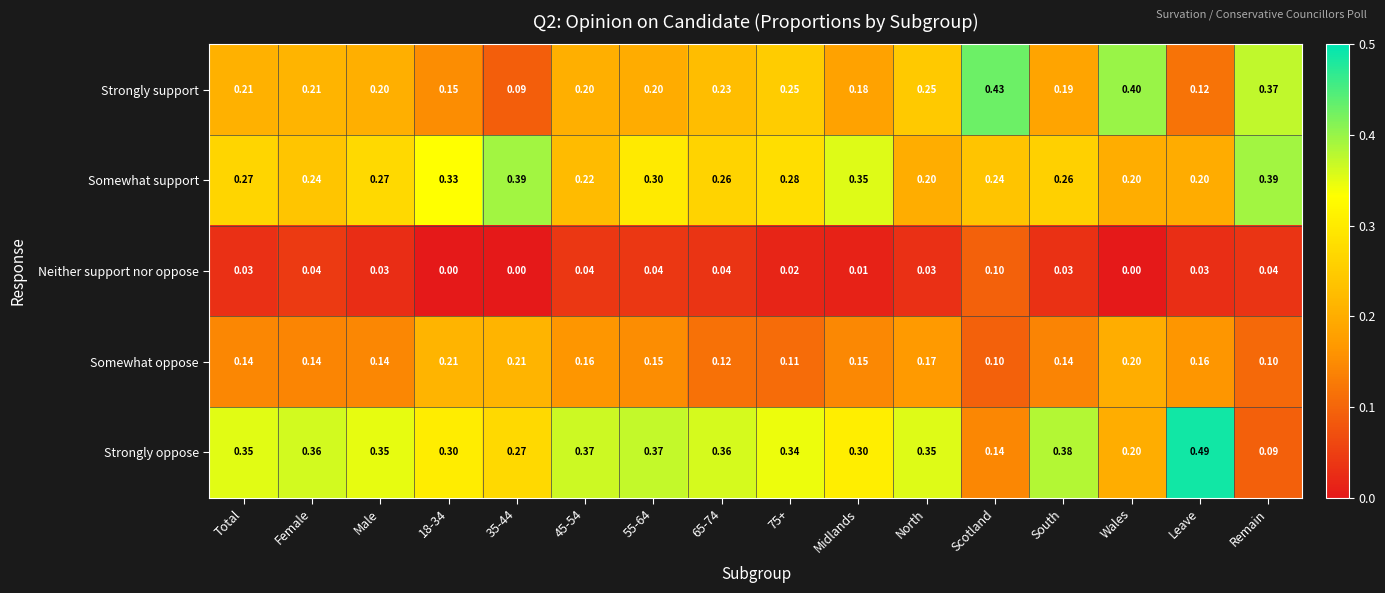

At which category does the chart reach its peak across all series?

Leave